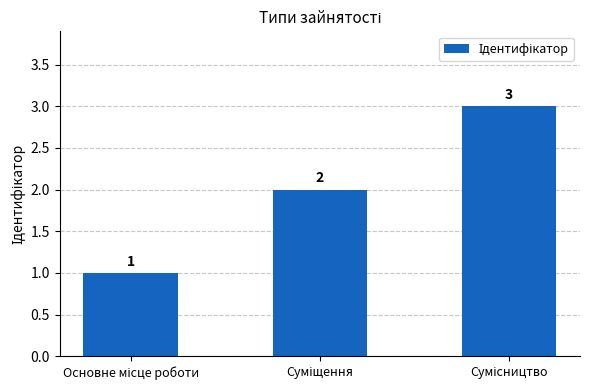

How many values are between 1 and 3?

3